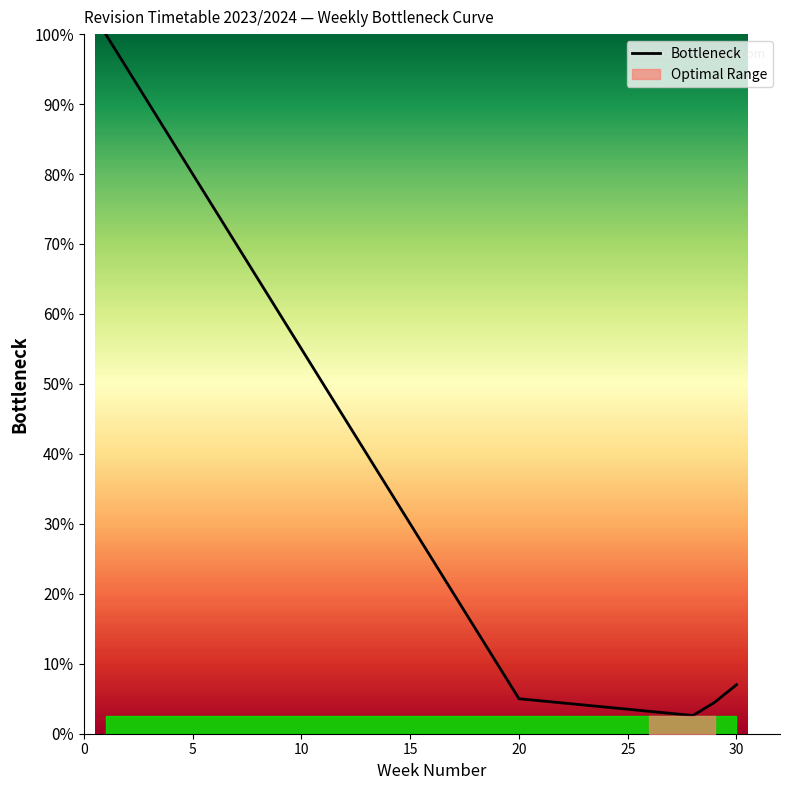

What is the minimum value for Bottleneck?

2.6